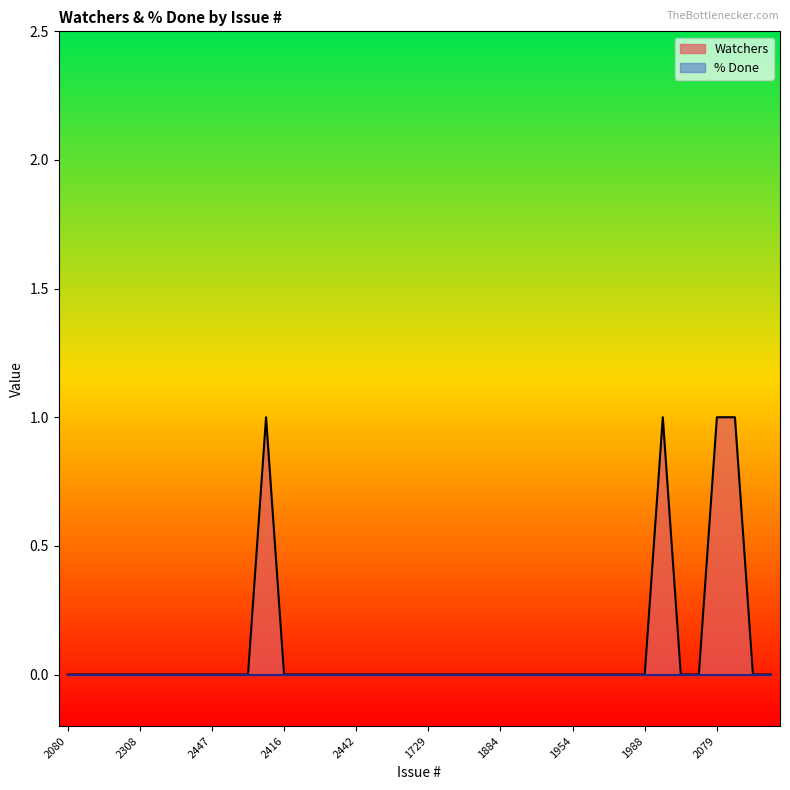

What position from the right is 2416?

28